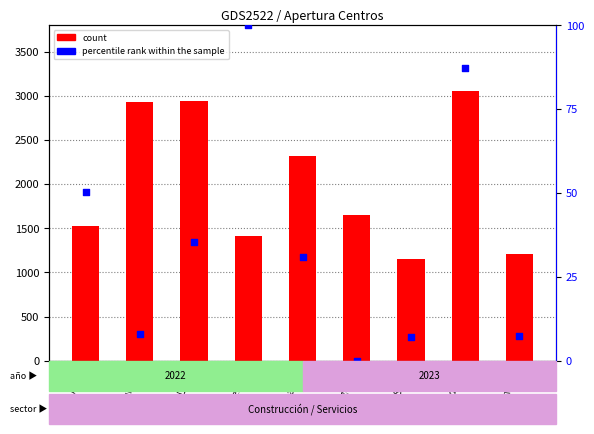

Which series has the largest total across all categories?

count